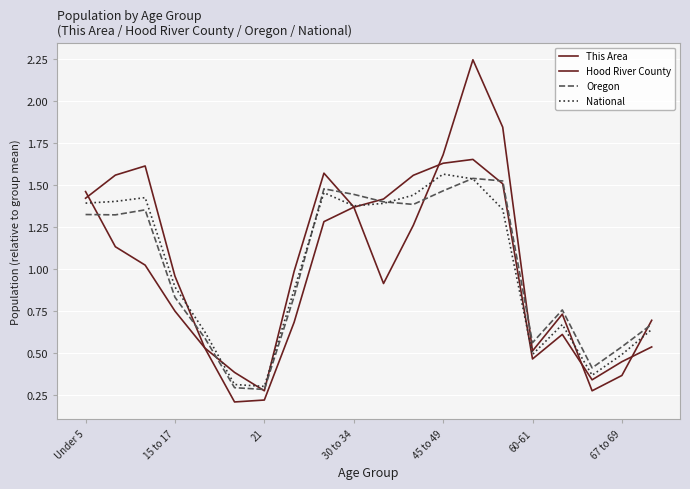

What is the sum of all This Area values?

20.0